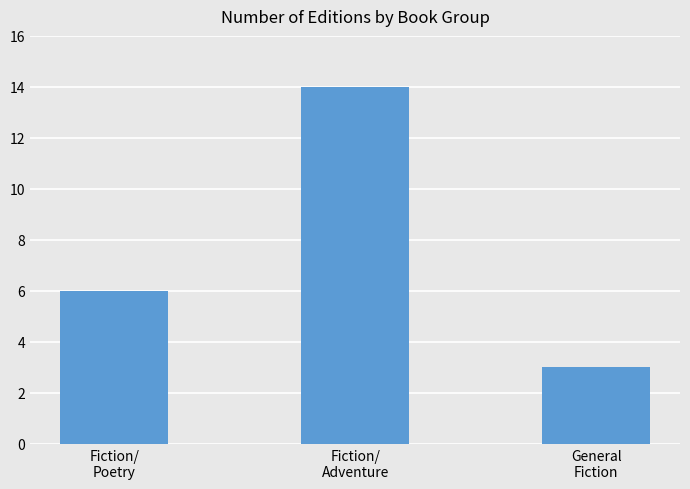

List the labels in order of value, smallest first.

General
Fiction, Fiction/
Poetry, Fiction/
Adventure